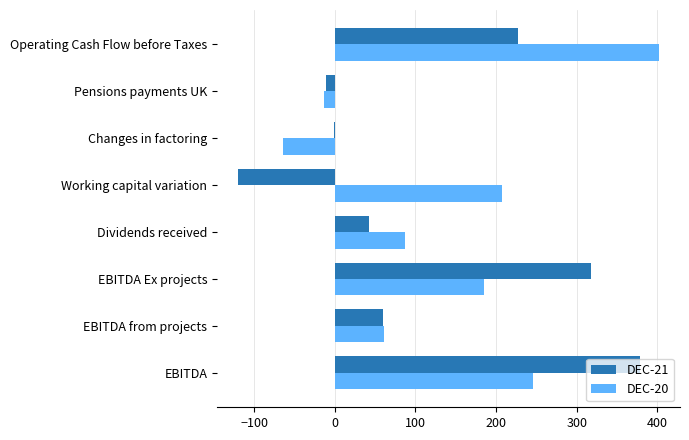

What is the average value of the DEC-21 series?

112